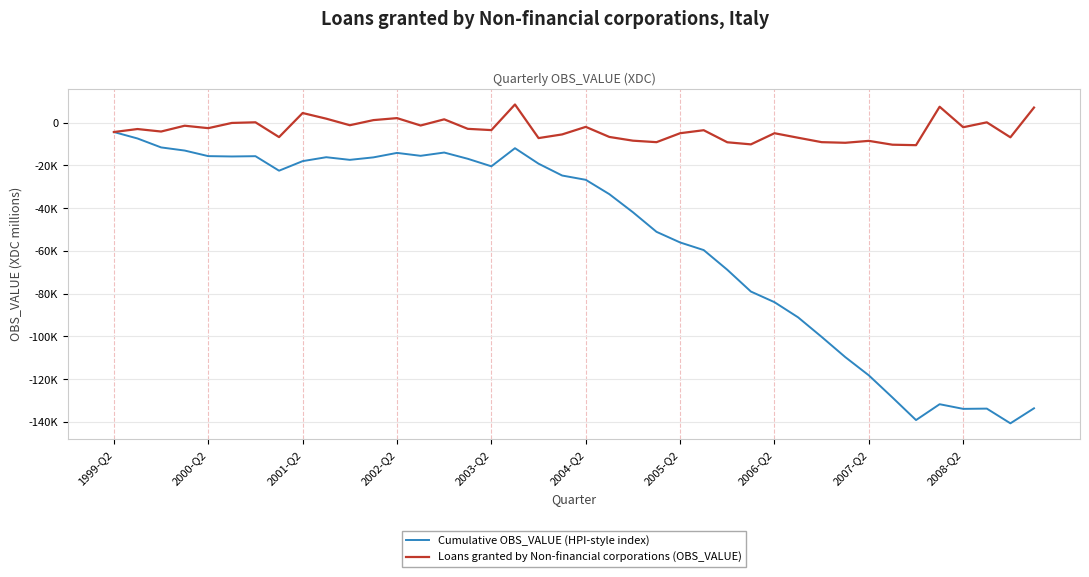

True or false: Cumulative OBS_VALUE (HPI-style index) and Loans granted by Non-financial corporations (OBS_VALUE) intersect in this chart.

False